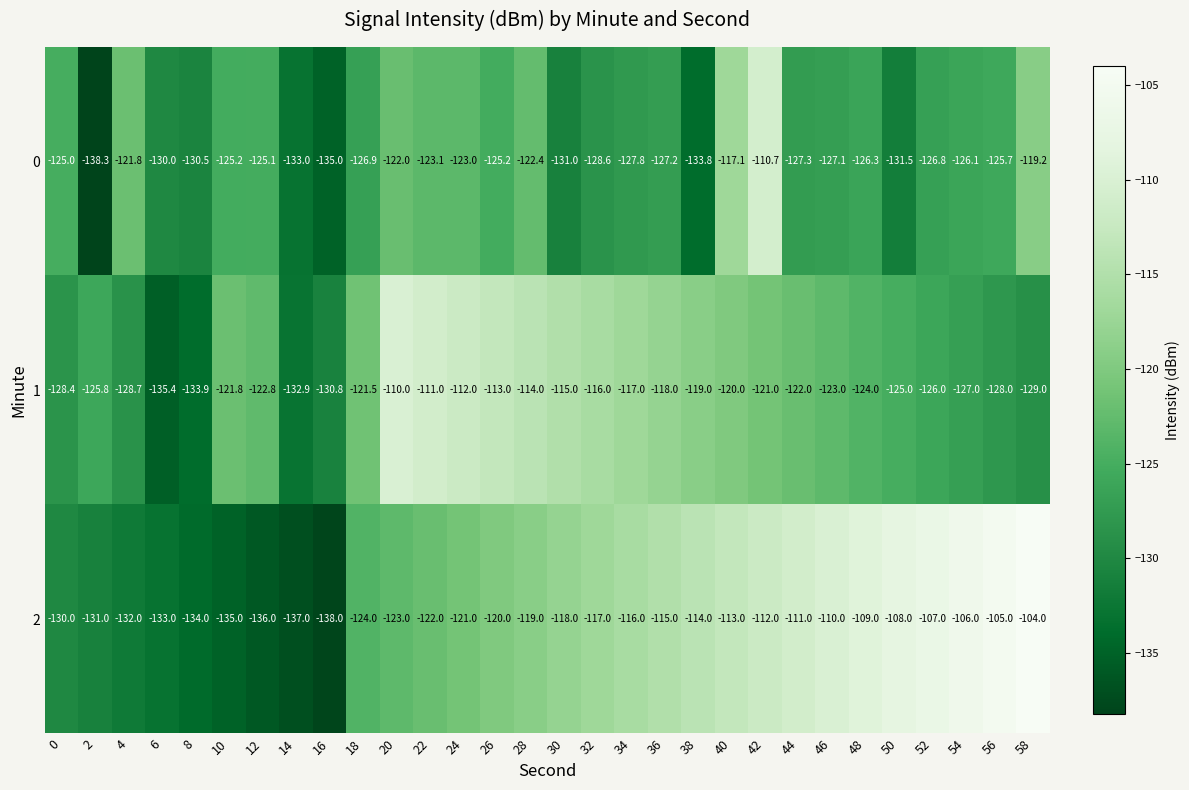

The value of 2 at 38 is -114.0. True or false?

True